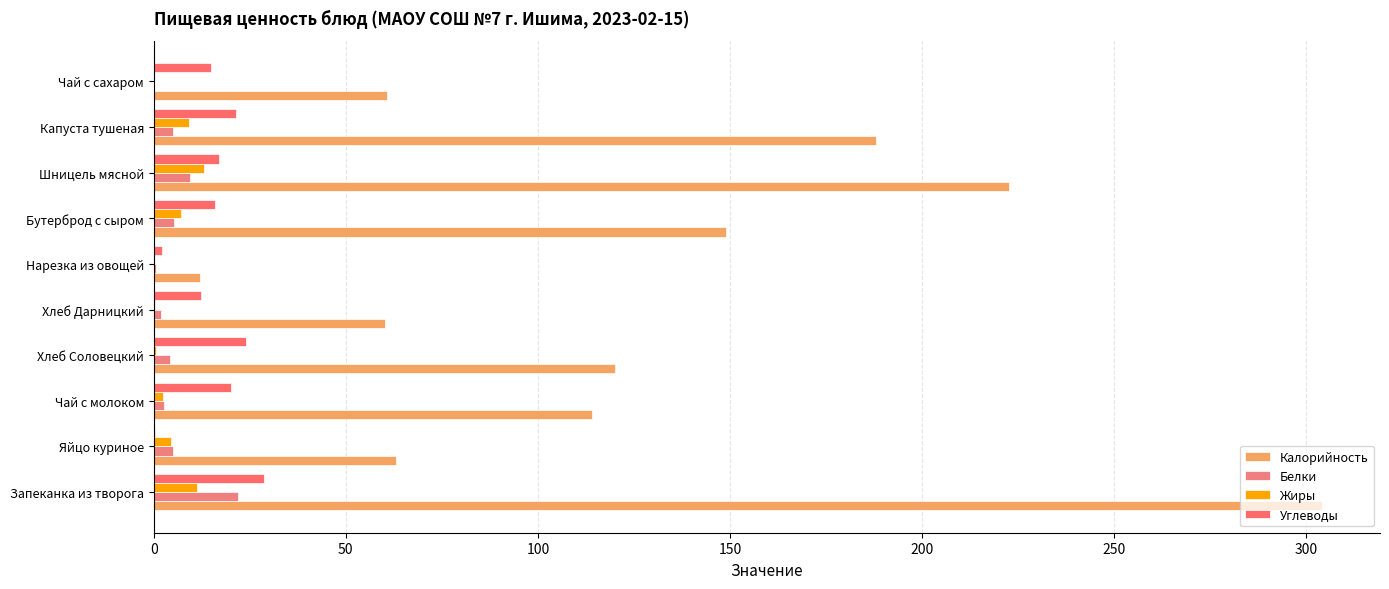

What is the lowest value of the Калорийность series?

12.0